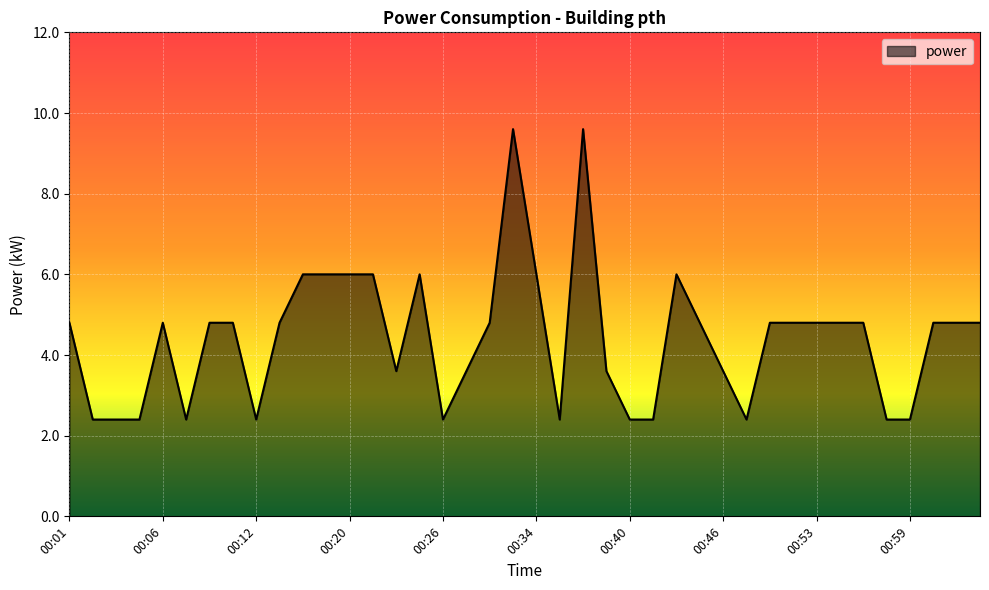

What is the maximum value shown in the chart?

9.6